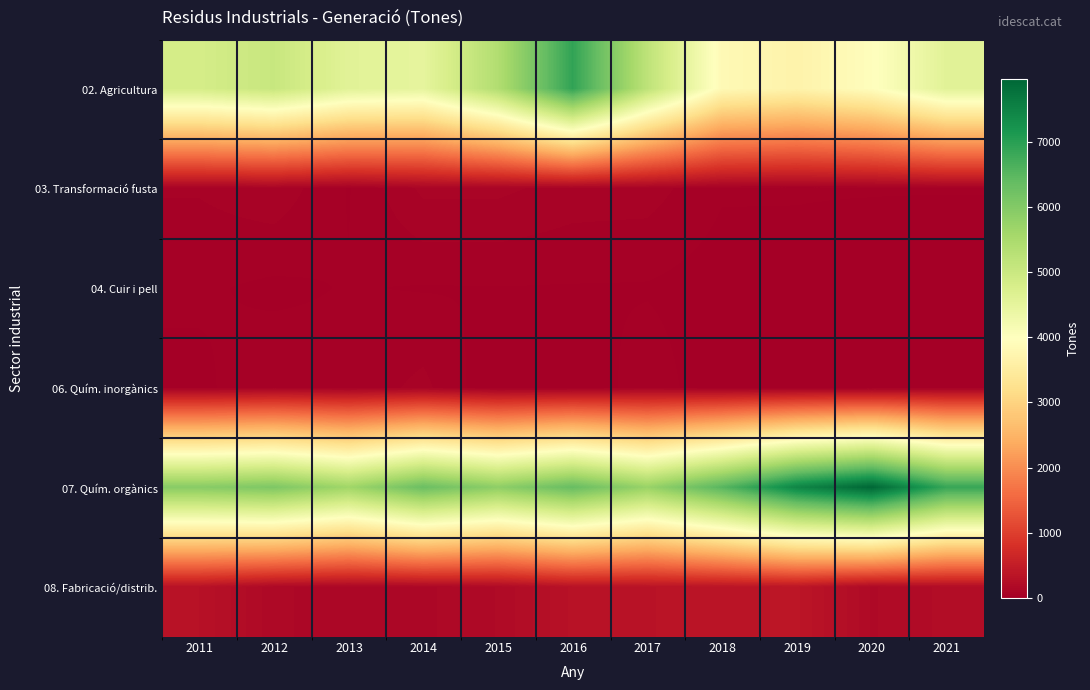

Reading left to right, extract all data points from this chart.

02. Agricultura: 2011=4833	2012=5046	2013=4583	2014=4491	2015=5382	2016=6908	2017=5193	2018=3838	2019=3676	2020=3944	2021=4587
03. Transformació fusta: 2011=65	2012=84	2013=29	2014=101	2015=101	2016=80	2017=77	2018=35	2019=33	2020=33	2021=33
04. Cuir i pell: 2011=36	2012=24	2013=33	2014=29	2015=30	2016=29	2017=28	2018=14	2019=22	2020=12	2021=3
06. Quím. inorgànics: 2011=24	2012=54	2013=41	2014=71	2015=2	2016=1	2017=51	2018=5	2019=0	2020=0	2021=18
07. Quím. orgànics: 2011=5941	2012=6070	2013=5638	2014=6303	2015=5863	2016=6349	2017=5732	2018=6520	2019=7464	2020=7959	2021=6858
08. Fabricació/distrib.: 2011=312	2012=162	2013=138	2014=148	2015=188	2016=319	2017=340	2018=357	2019=382	2020=183	2021=226